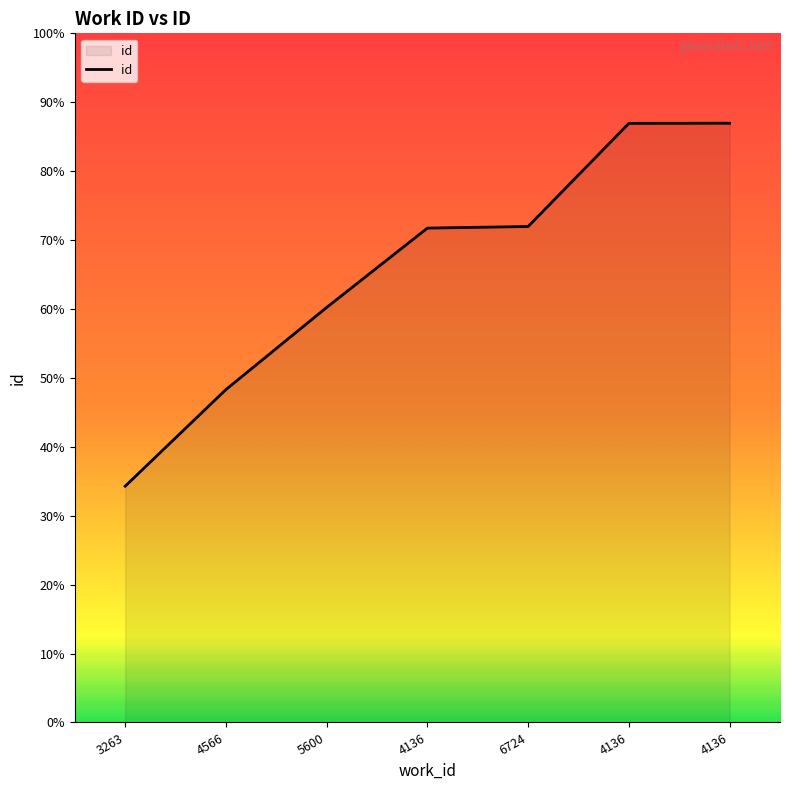

Does the chart display data point markers on the line(s)?

No